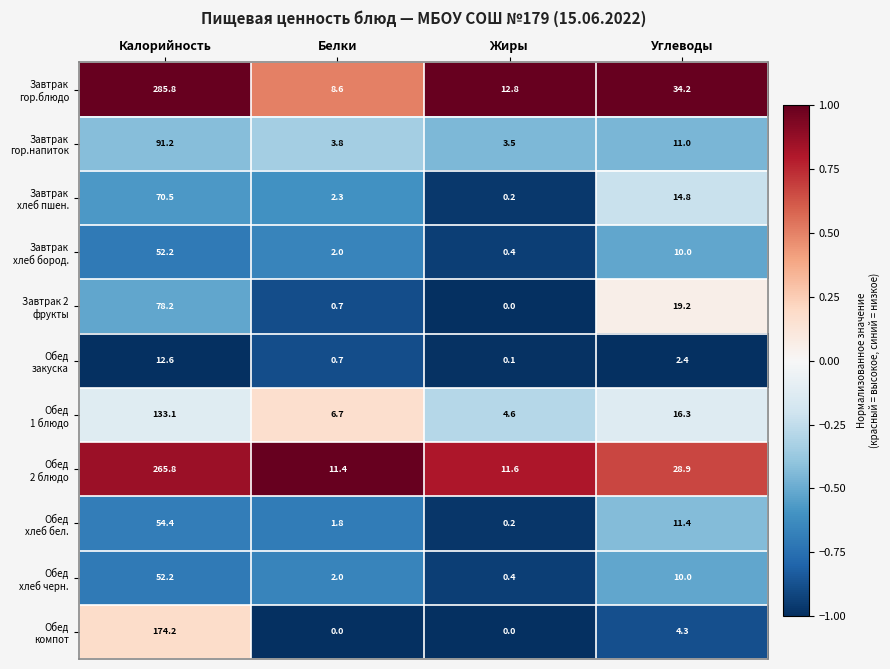

What is the greatest value displayed?

285.8